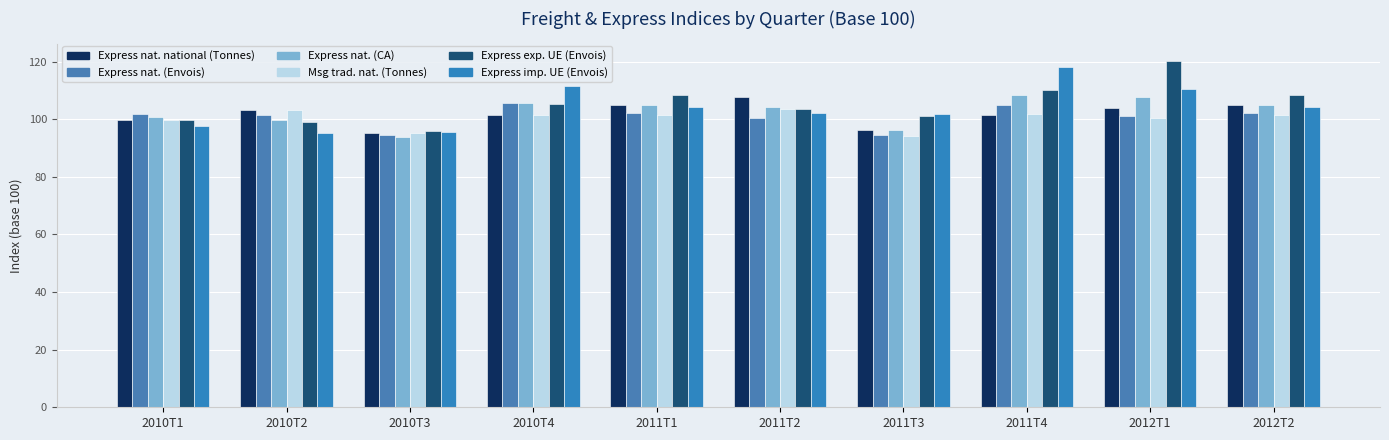

What is the sum of all Express nat. national (Tonnes) values?

1018.9